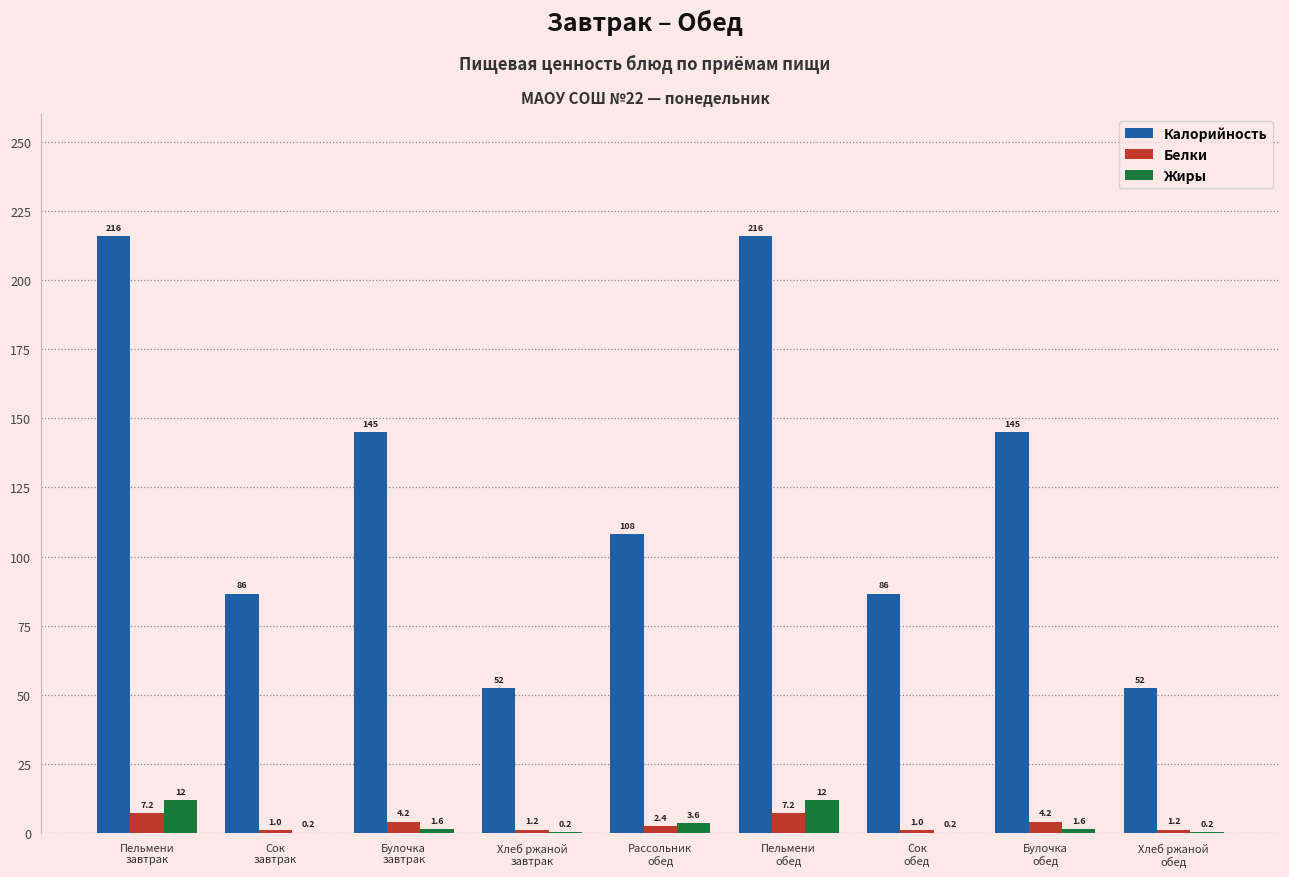

What is the maximum value shown in the chart?

216.0